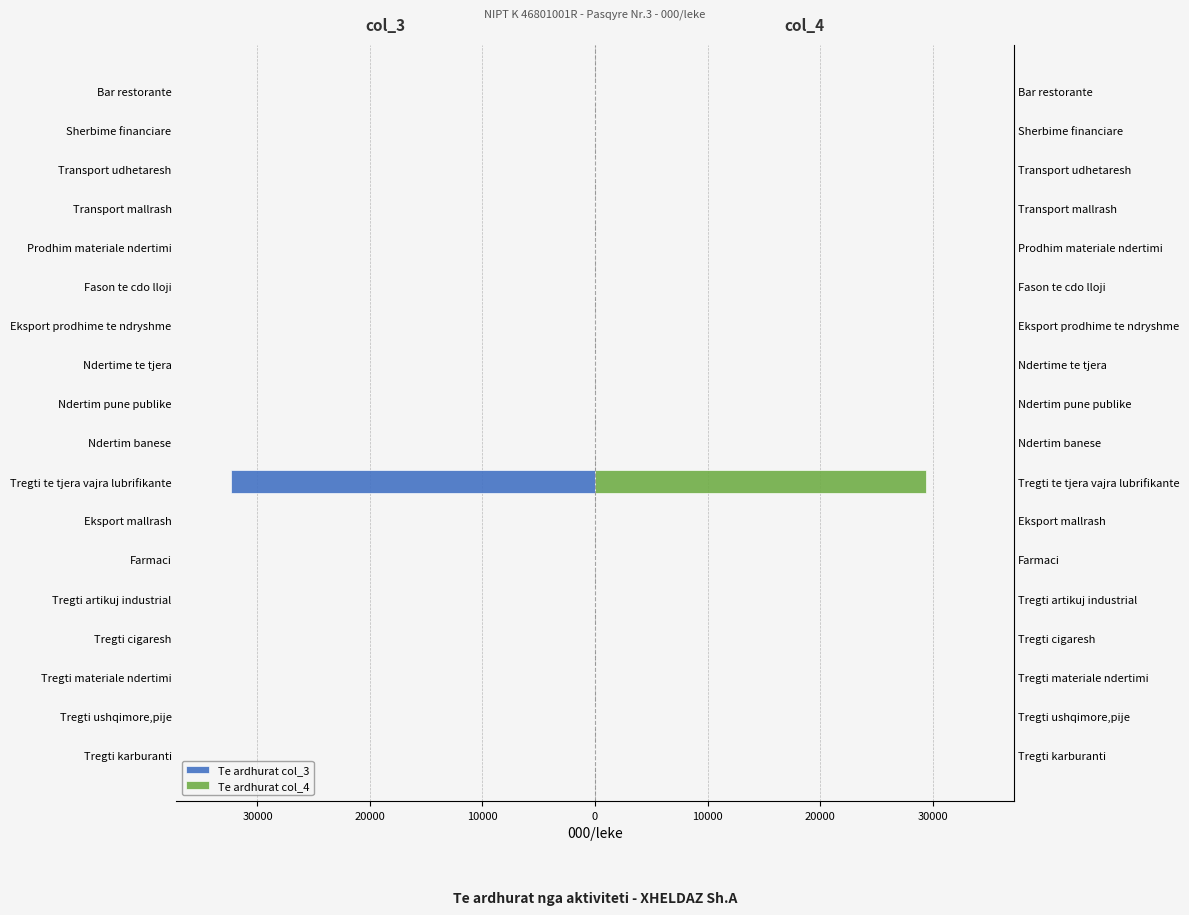

Reading right to left, list all the values displayed in this chart.

Te ardhurat col_3: 0	0	0	0	0	0	0	0	0	0	-32348	0	0	0	0	0	0	0
Te ardhurat col_4: 0	0	0	0	0	0	0	0	0	0	29404	0	0	0	0	0	0	0